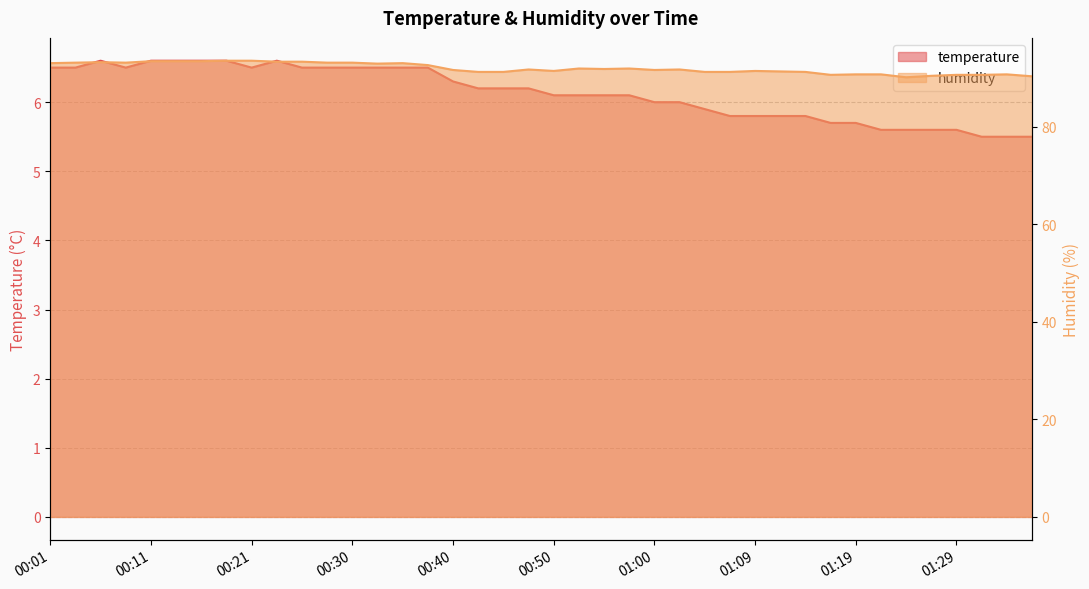

Rank the series by their maximum value, from highest to lowest.

humidity, temperature